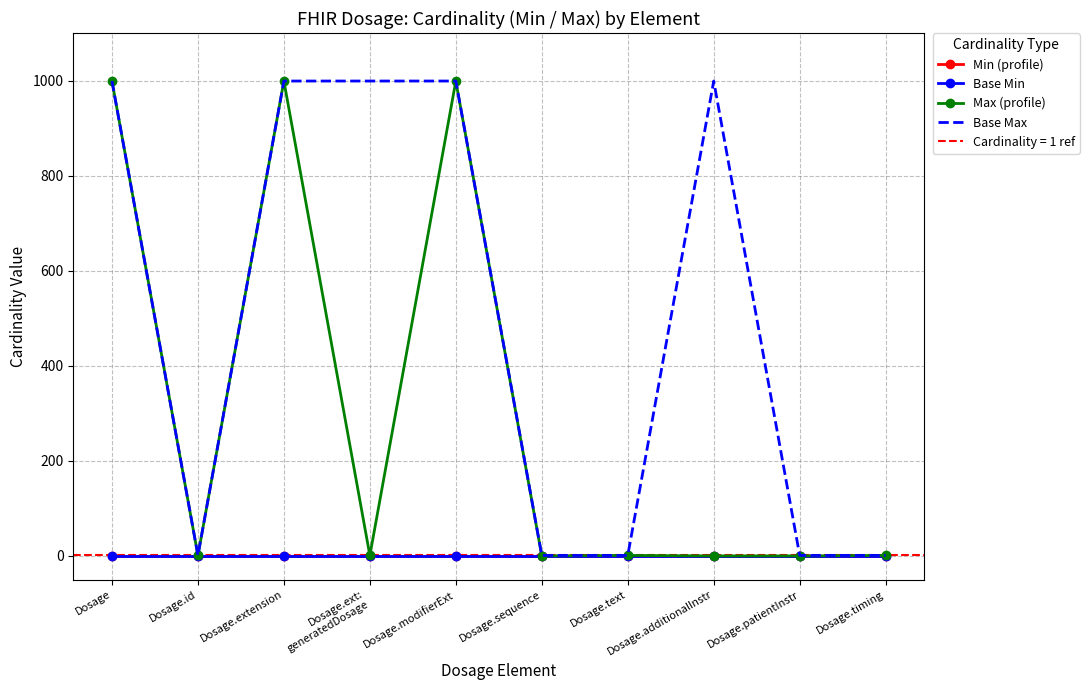

The Base Min series shows 0 at Dosage.additionalInstr. True or false?

True